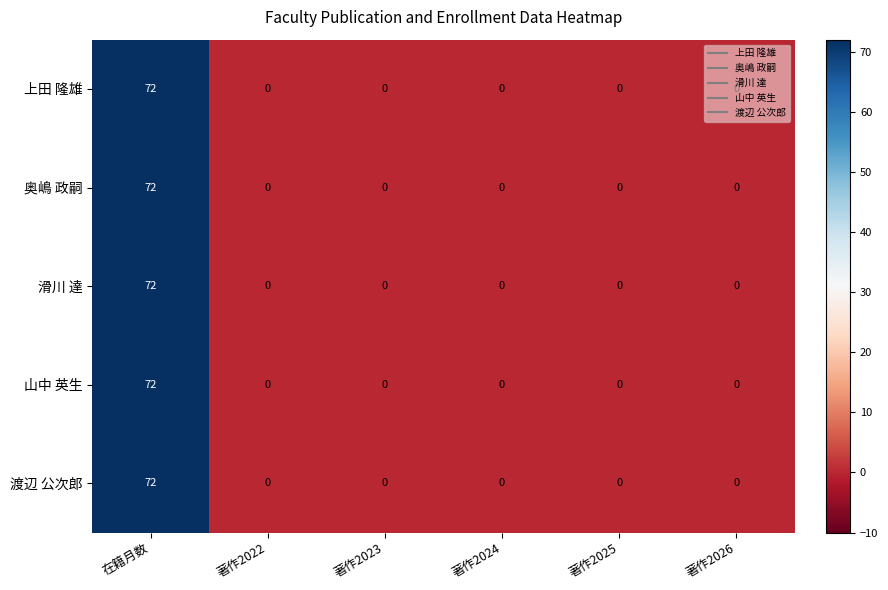

At which category does the chart reach its peak across all series?

在籍月数